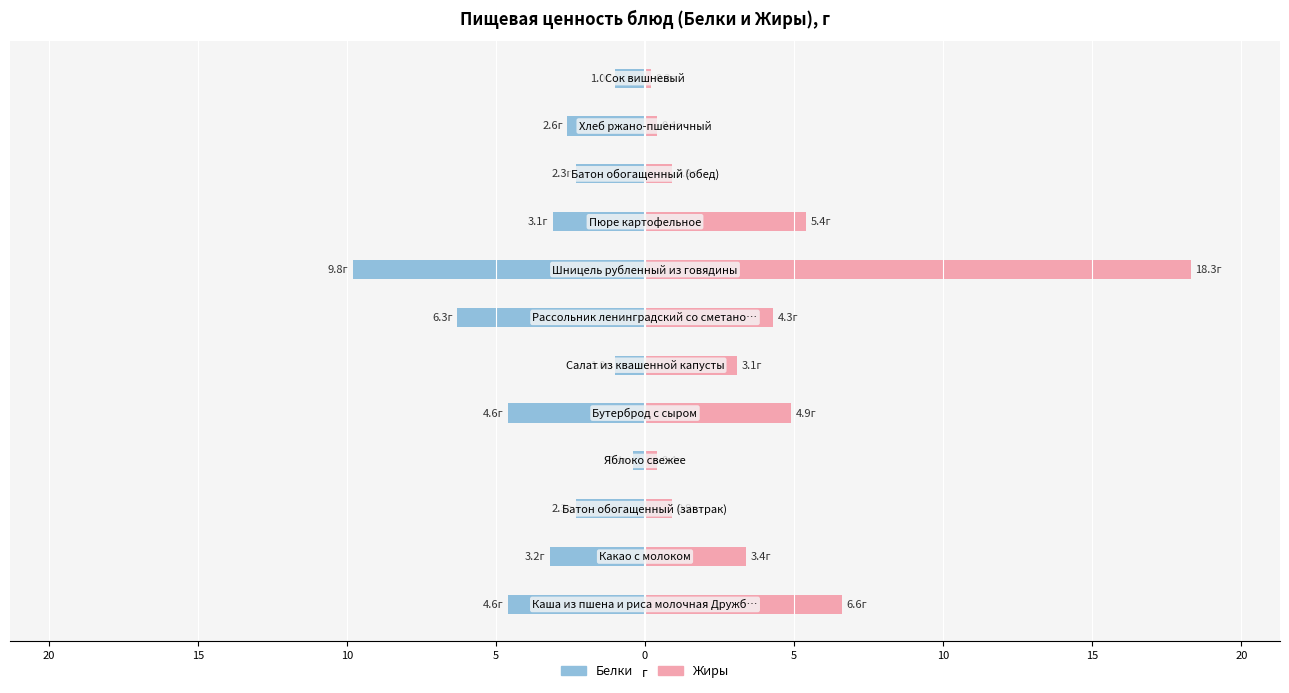

Reading left to right, list all the values displayed in this chart.

Белки: -4.6	-3.2	-2.3	-0.4	-4.6	-1.0	-6.3	-9.8	-3.1	-2.3	-2.6	-1.0
Жиры: 6.6	3.4	0.9	0.4	4.9	3.1	4.3	18.3	5.4	0.9	0.4	0.2